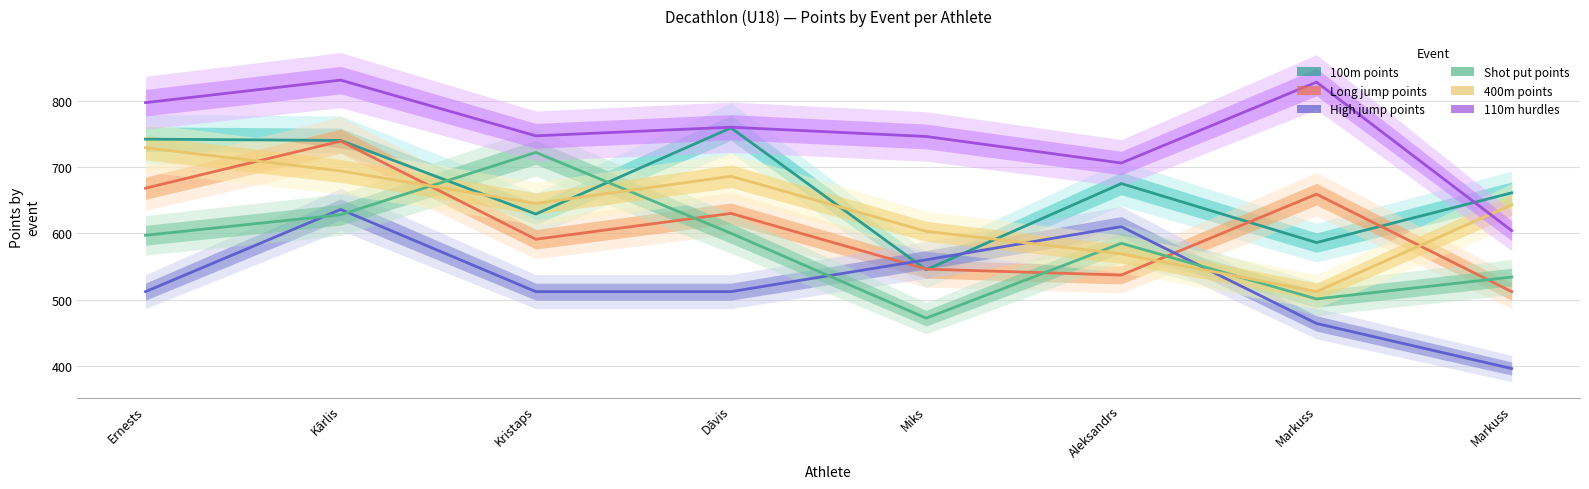

The Long jump points series shows 512 at Markuss. True or false?

True